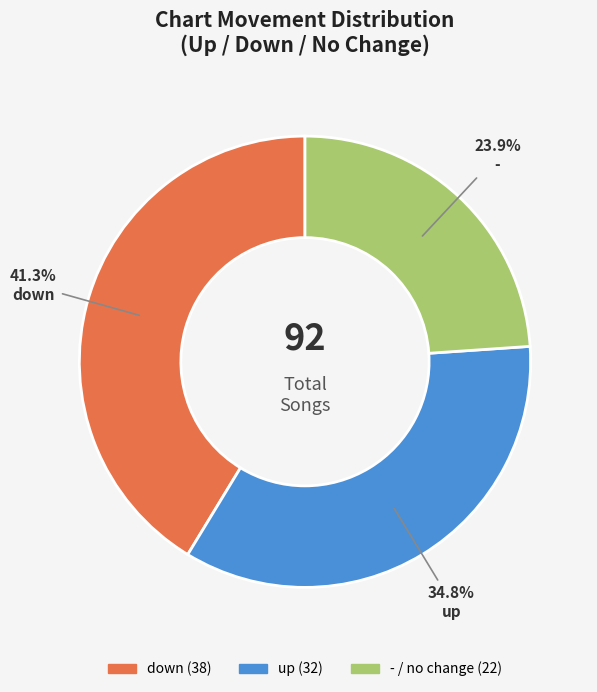

Rank the categories by value from highest to lowest.

down, up, -